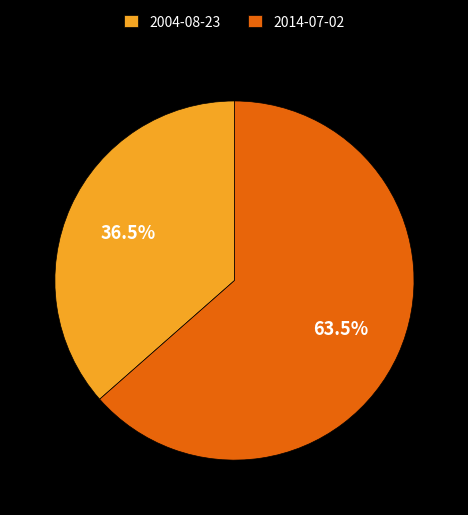

Rank the categories by value from lowest to highest.

2004-08-23, 2014-07-02